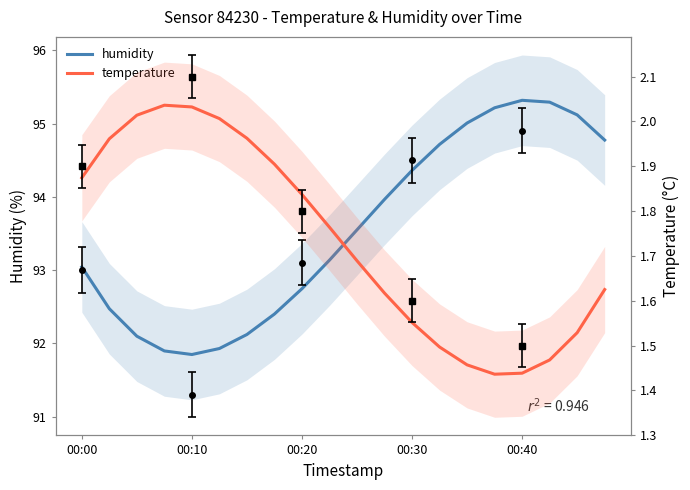

What is the sum of the humidity values at 13 and 00:00?

187.8